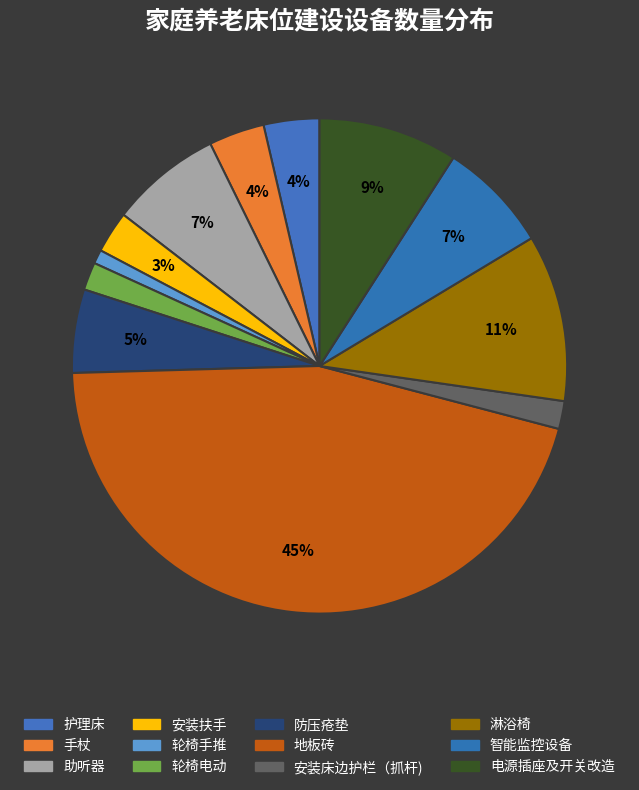

True or false: 电源插座及开关改造 accounts for 9% of the total.

True